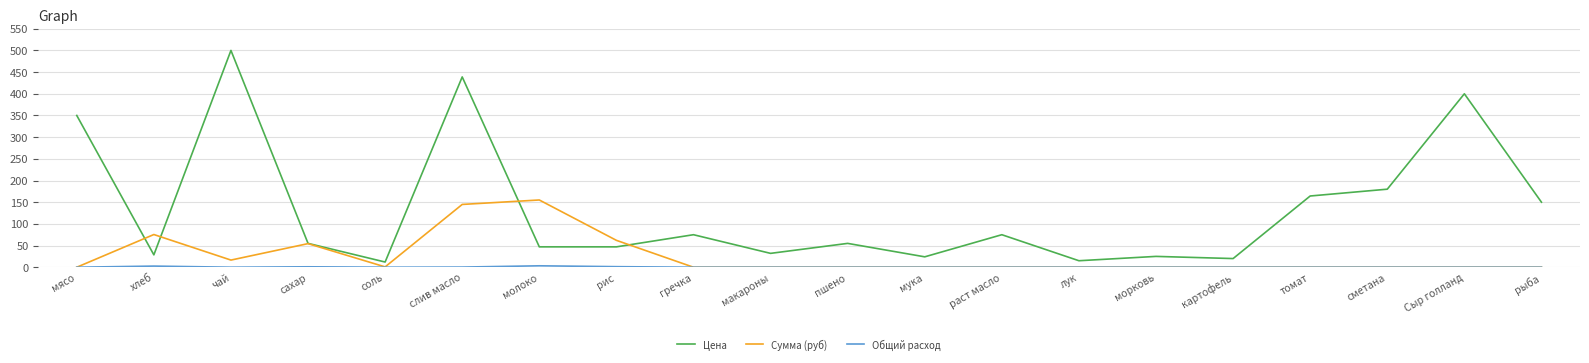

What is the greatest value displayed?

500.0